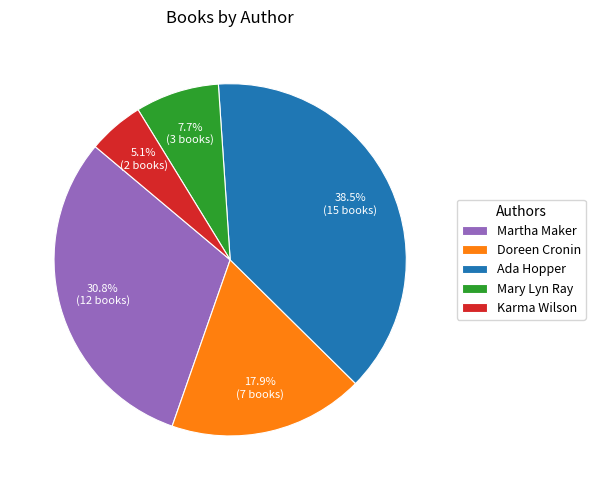

Is there any slice that represents more than half of the pie?

No